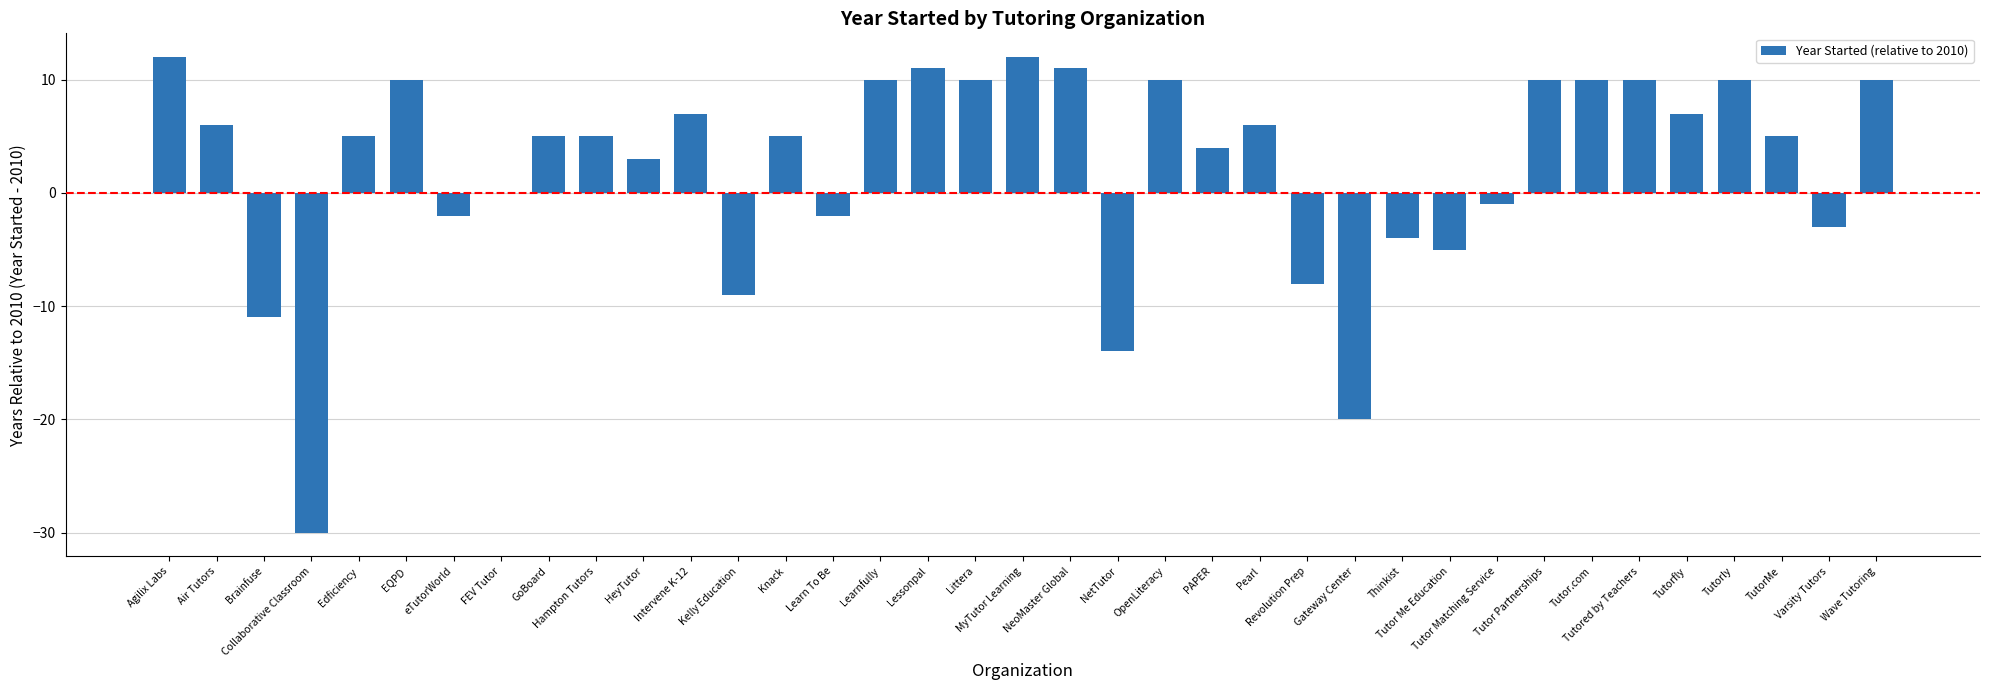

At which label is the value closest to -9?

Kelly Education